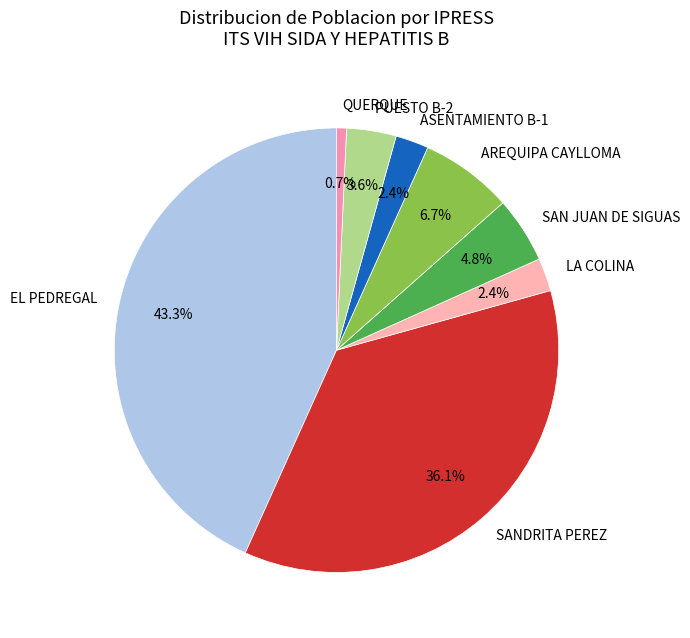

Is LA COLINA the majority of the pie?

No